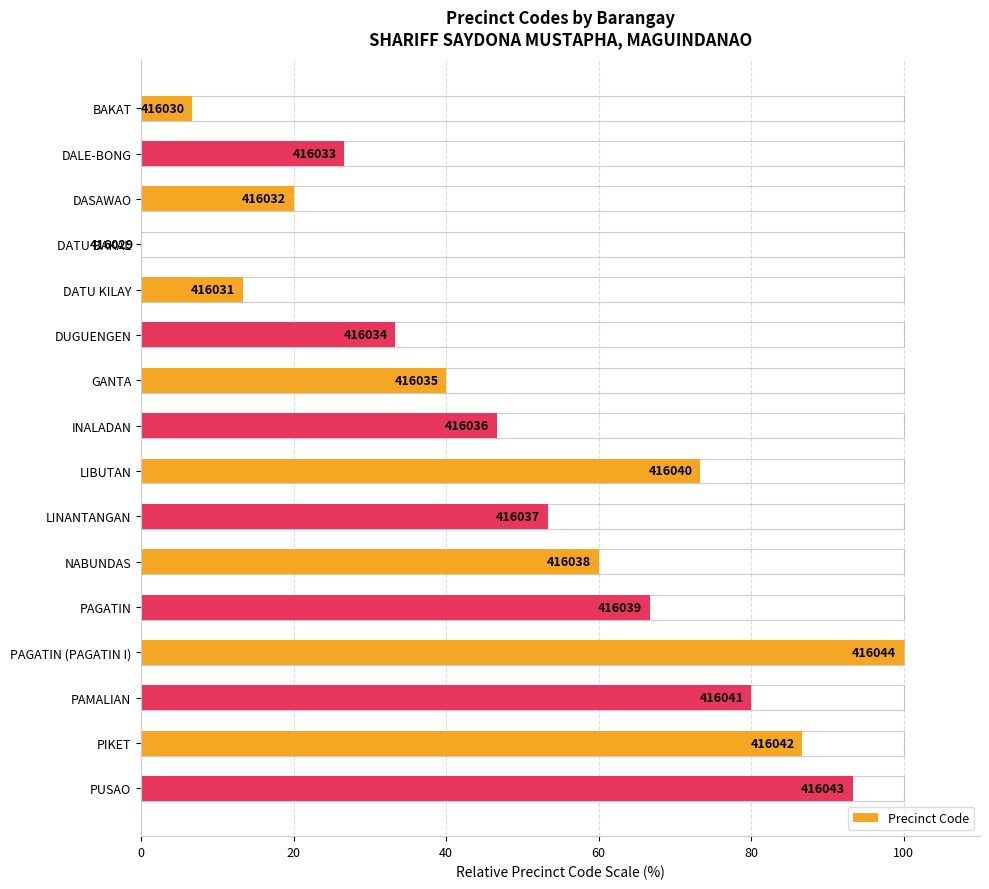

How many values exceed 53?

8